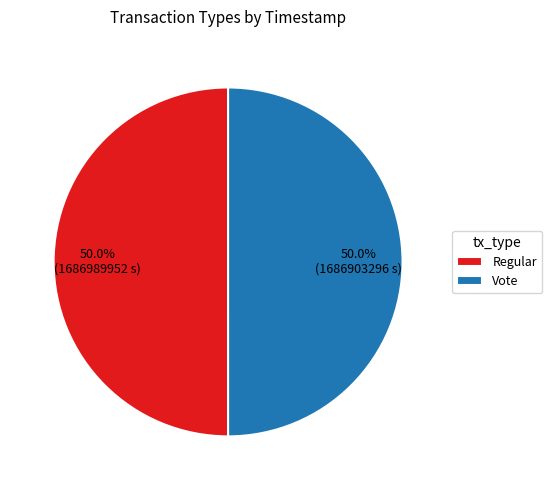

What is the ratio of the value at Vote to the value at Regular?

1.0